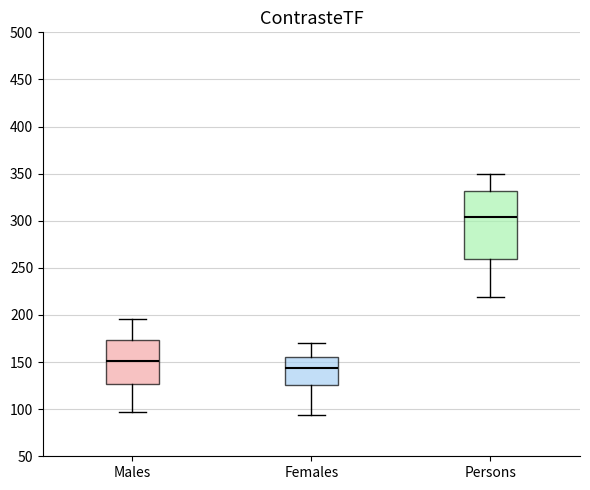

Reading left to right, transcribe this box plot: for each box, give where its median line is, the range the box spans, and where its two whiskers end, as read against the y-axis. The values are not printed on the chart, so give them approximately, as read against the axis.

Males: median 150, box 125 to 175, whiskers 95 to 195
Females: median 145, box 125 to 155, whiskers 95 to 170
Persons: median 305, box 260 to 330, whiskers 220 to 350